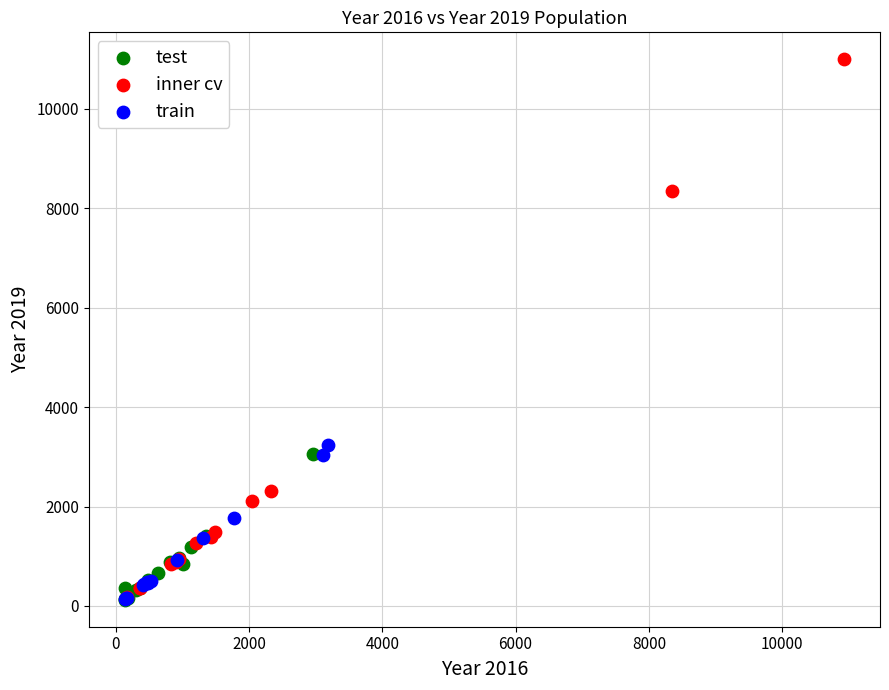

Which series contains the highest Y value?

inner cv